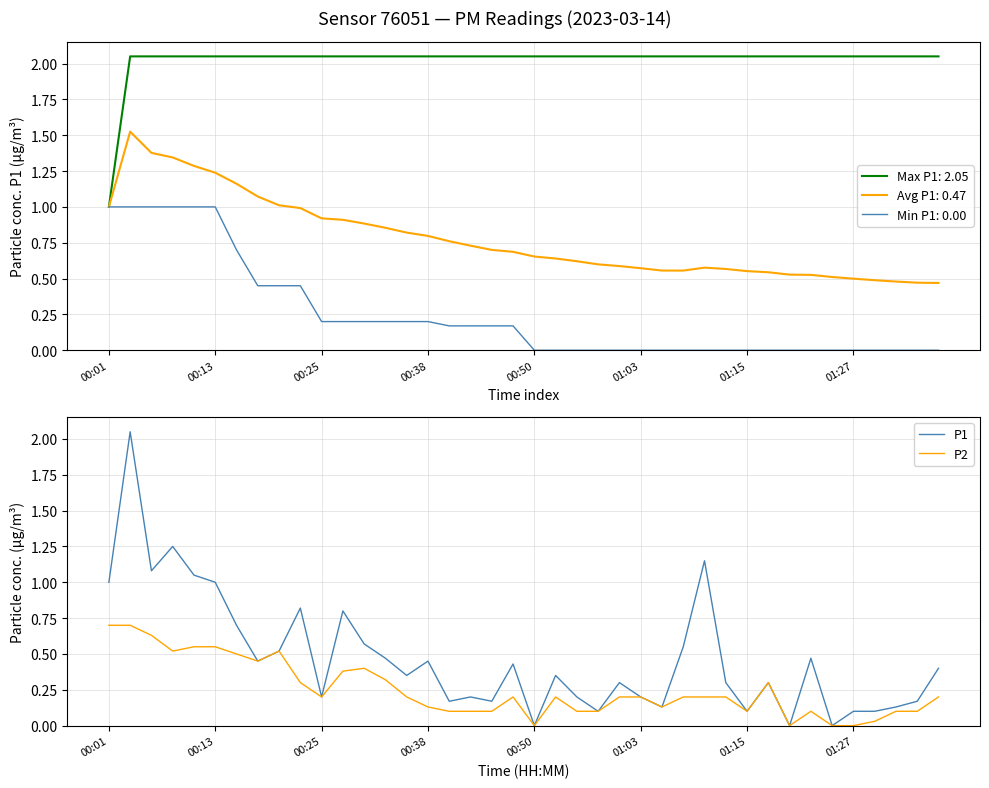

What is the difference between the P1 values at 12 and 38?

0.4